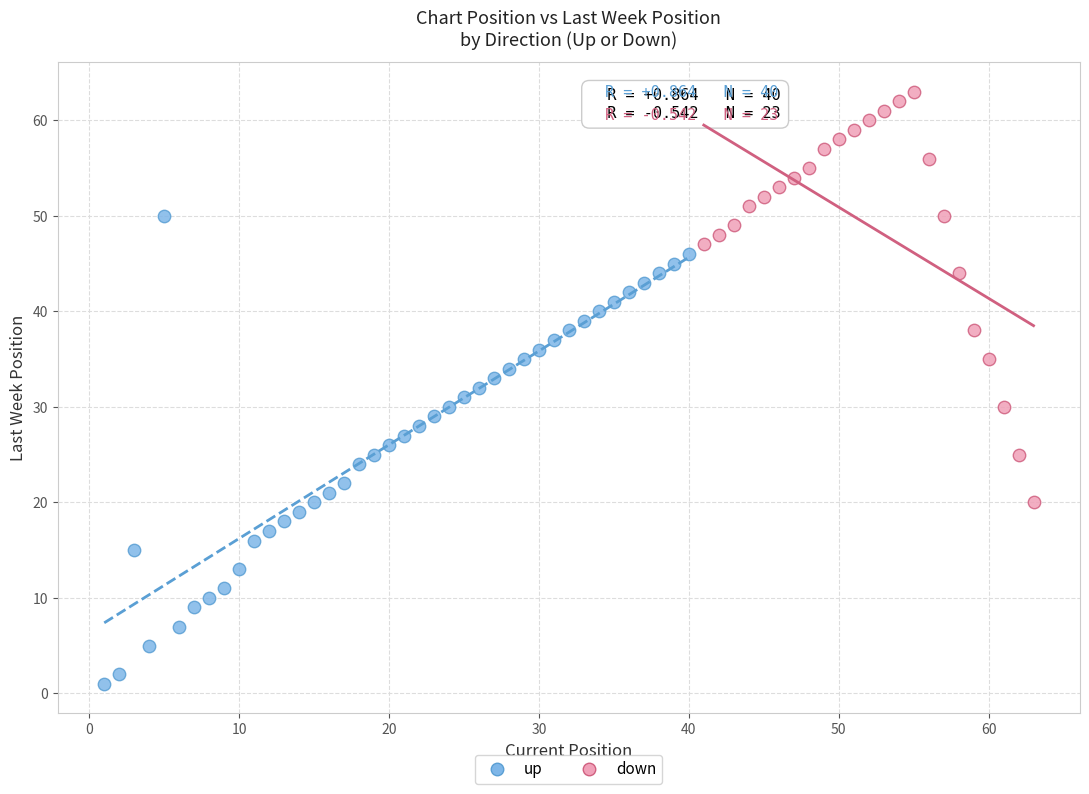

Which series reaches the maximum Y coordinate?

down